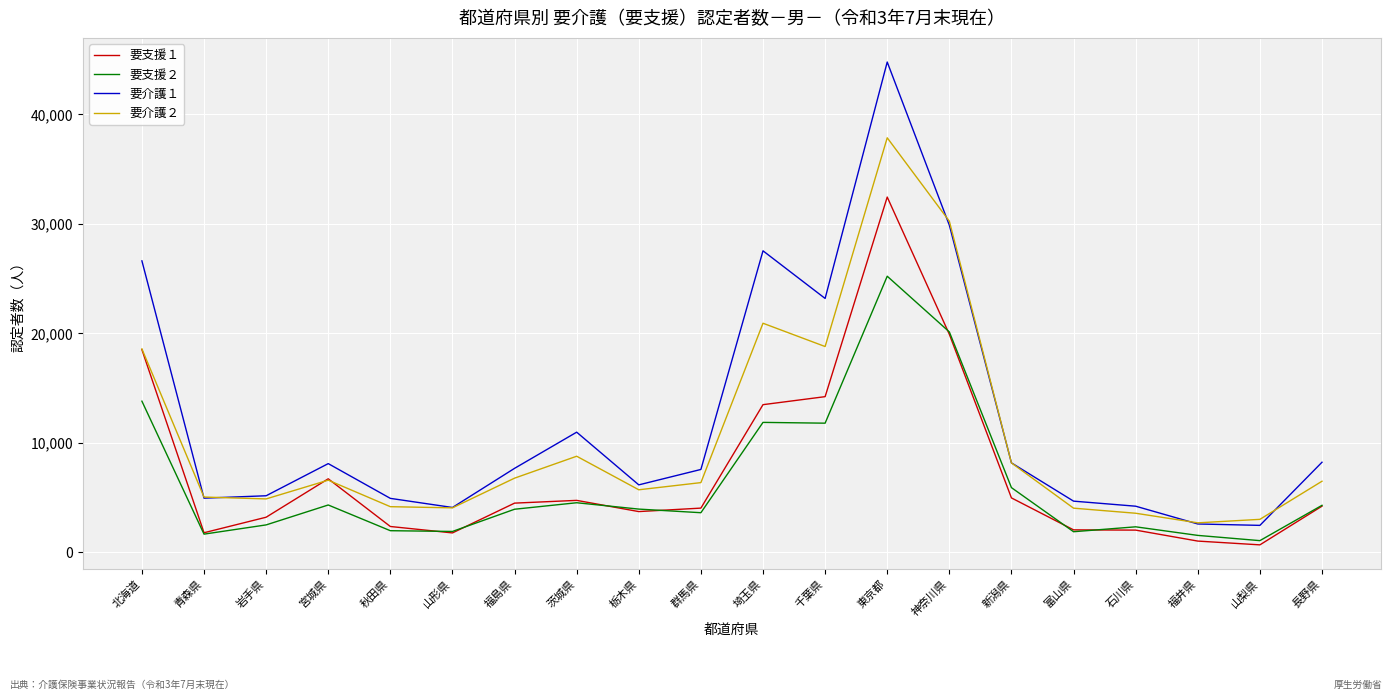

What is the greatest value displayed?

44775